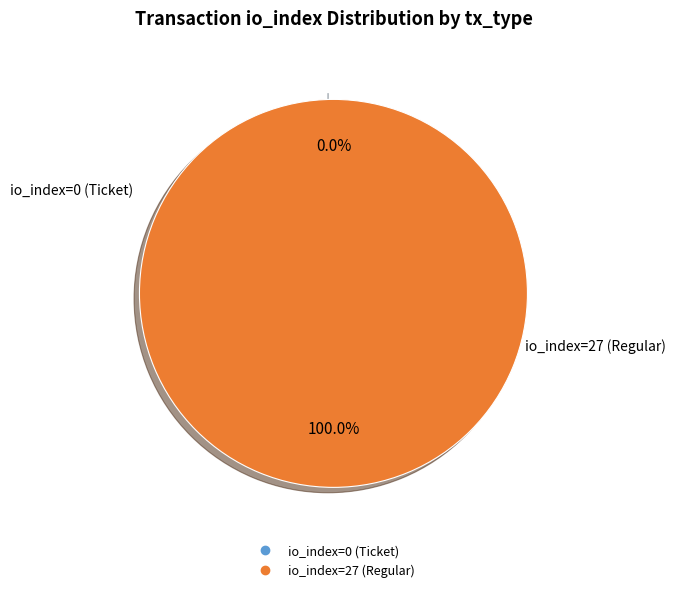

How much of the chart is everything except io_index=0 (Ticket)?

100.0%